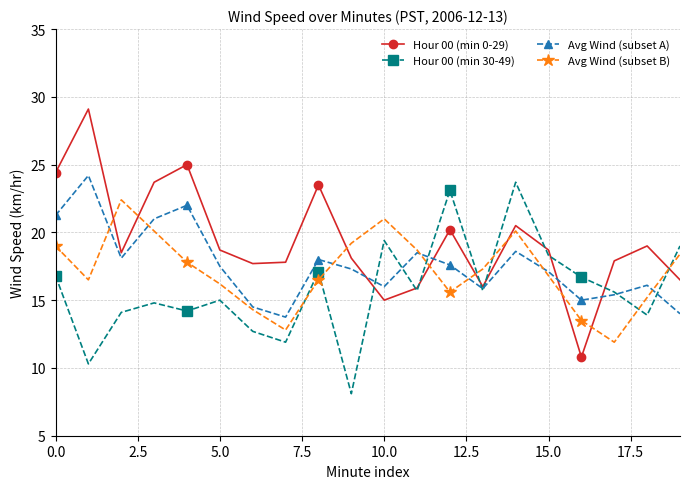

True or false: Hour 00 (min 30-49) has more than 0 points higher than both neighbors.

True